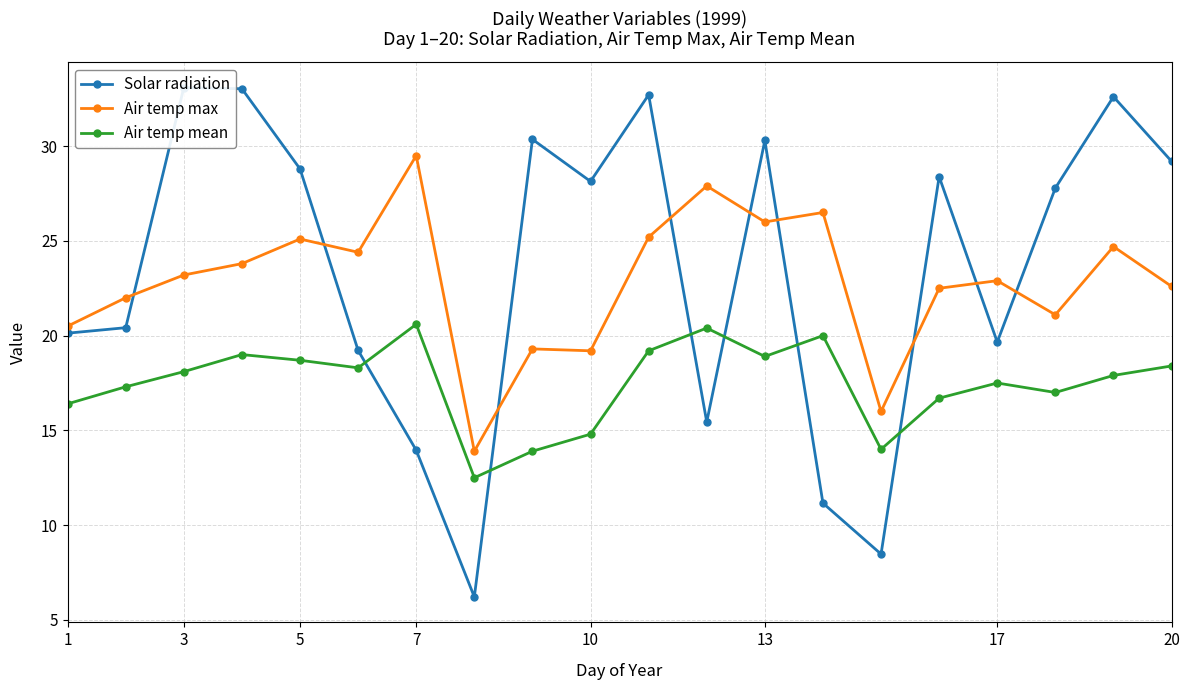

True or false: Air temp max and Air temp mean cross at least once.

False